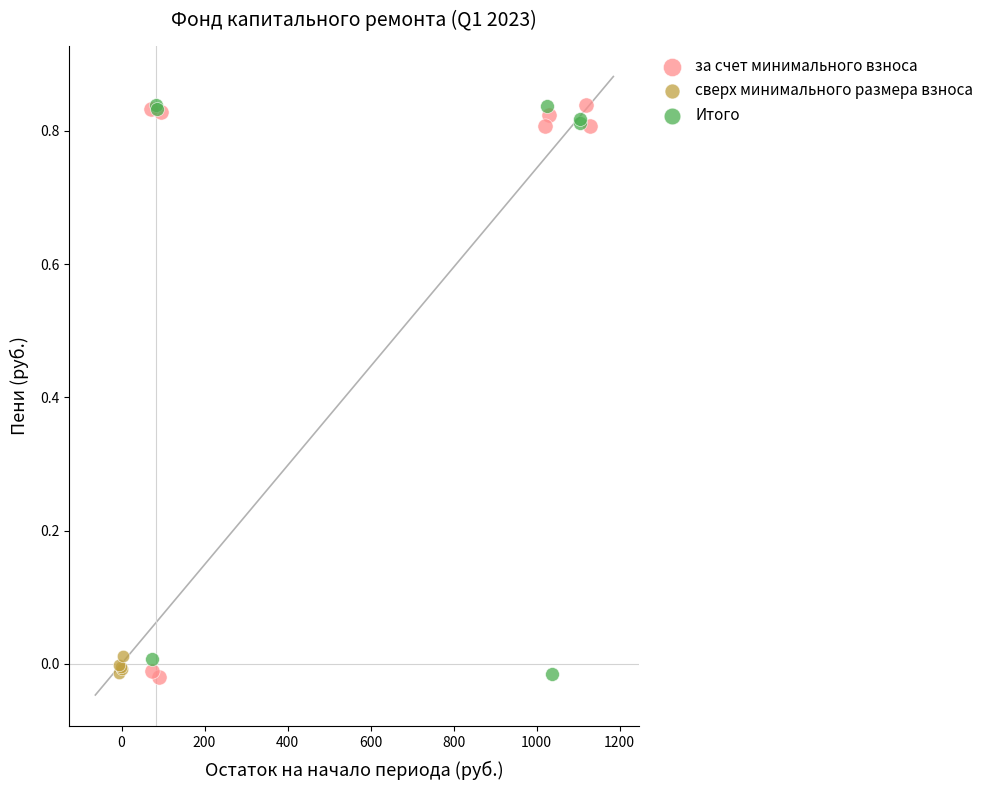

What are all the series names shown in the legend?

за счет минимального взноса, сверх минимального размера взноса, Итого